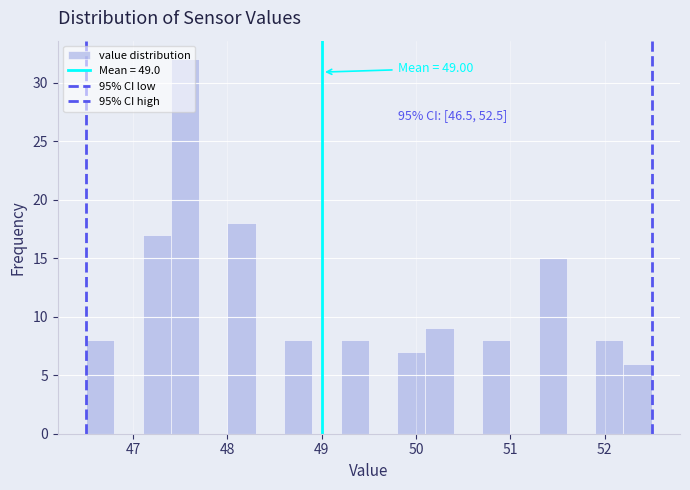

Read against the x-axis, roughly where is the centre of the tallest bar?

47.6